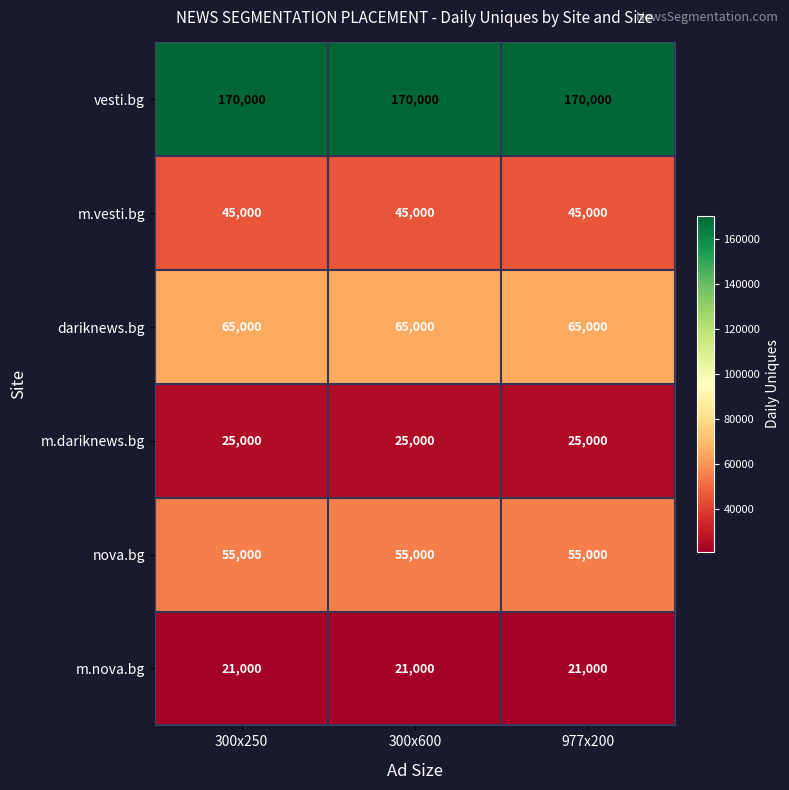

Rank the series at 977x200 from lowest to highest value.

m.nova.bg, m.dariknews.bg, m.vesti.bg, nova.bg, dariknews.bg, vesti.bg